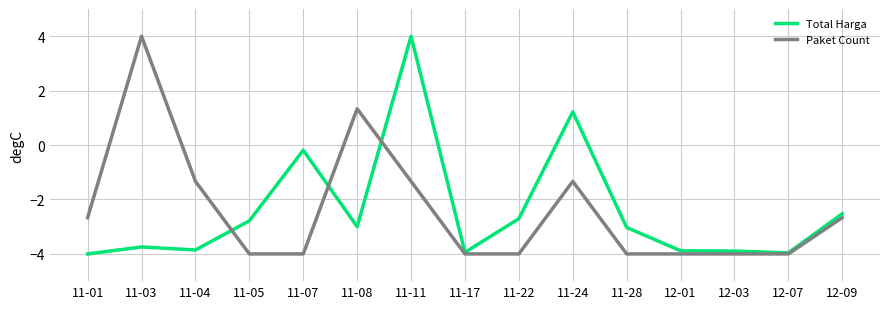

At which label is Total Harga closest to 0?

11-07